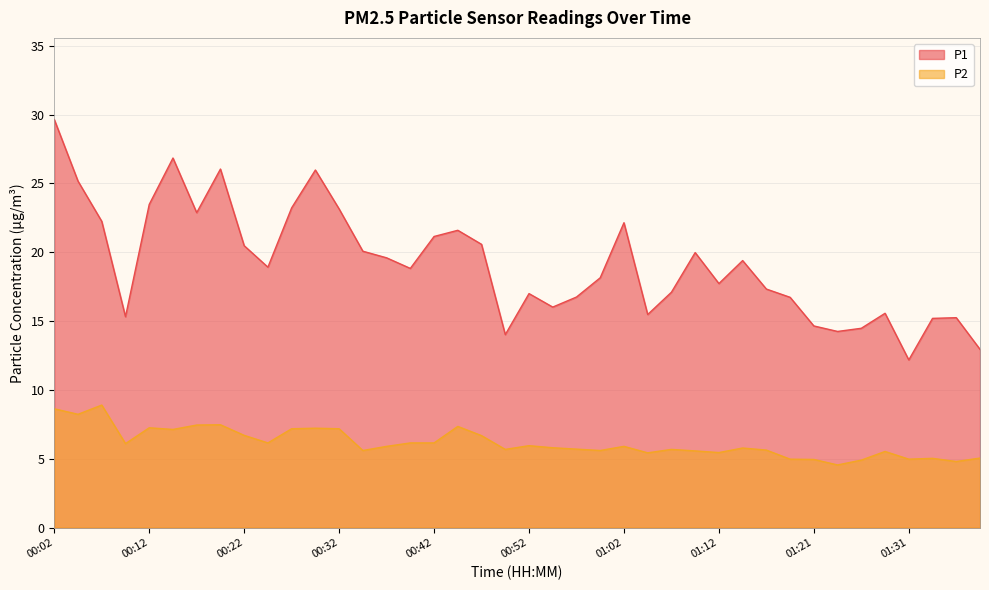

Rank the series by their average value, from lowest to highest.

P2, P1